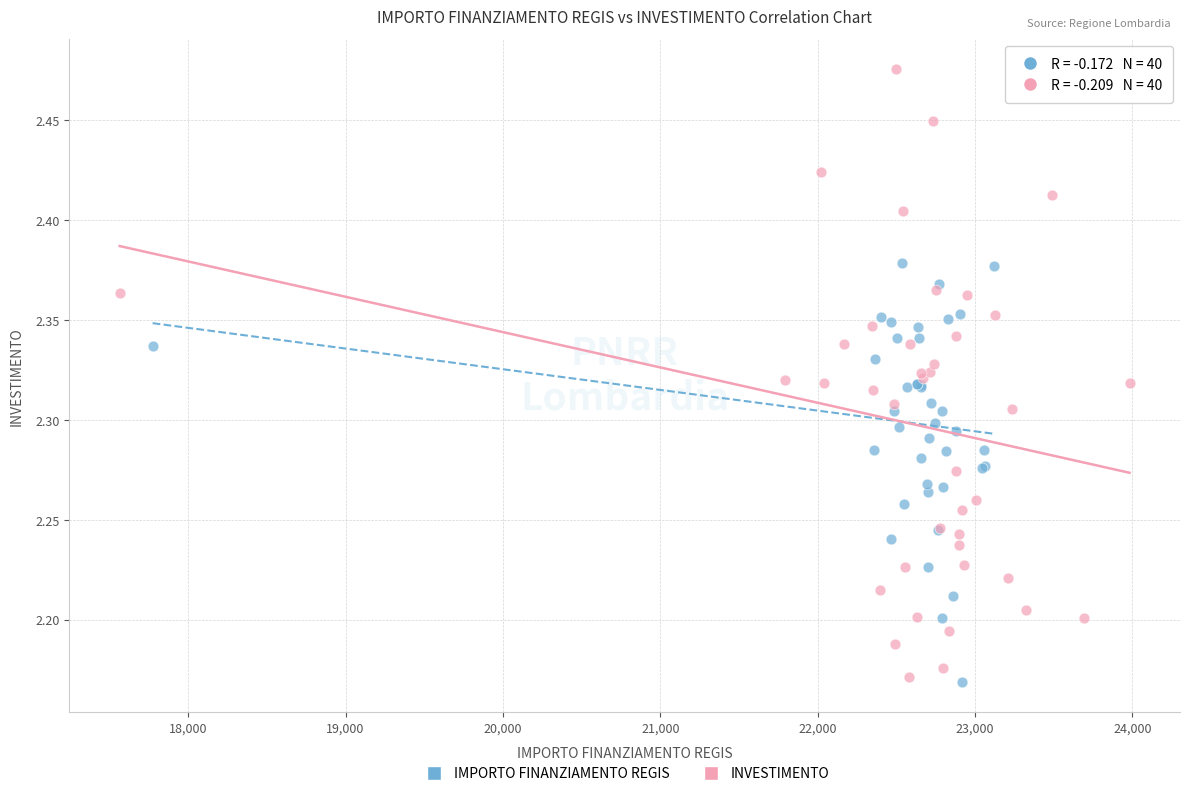

Which series has the largest Y range (max minus min)?

INVESTIMENTO